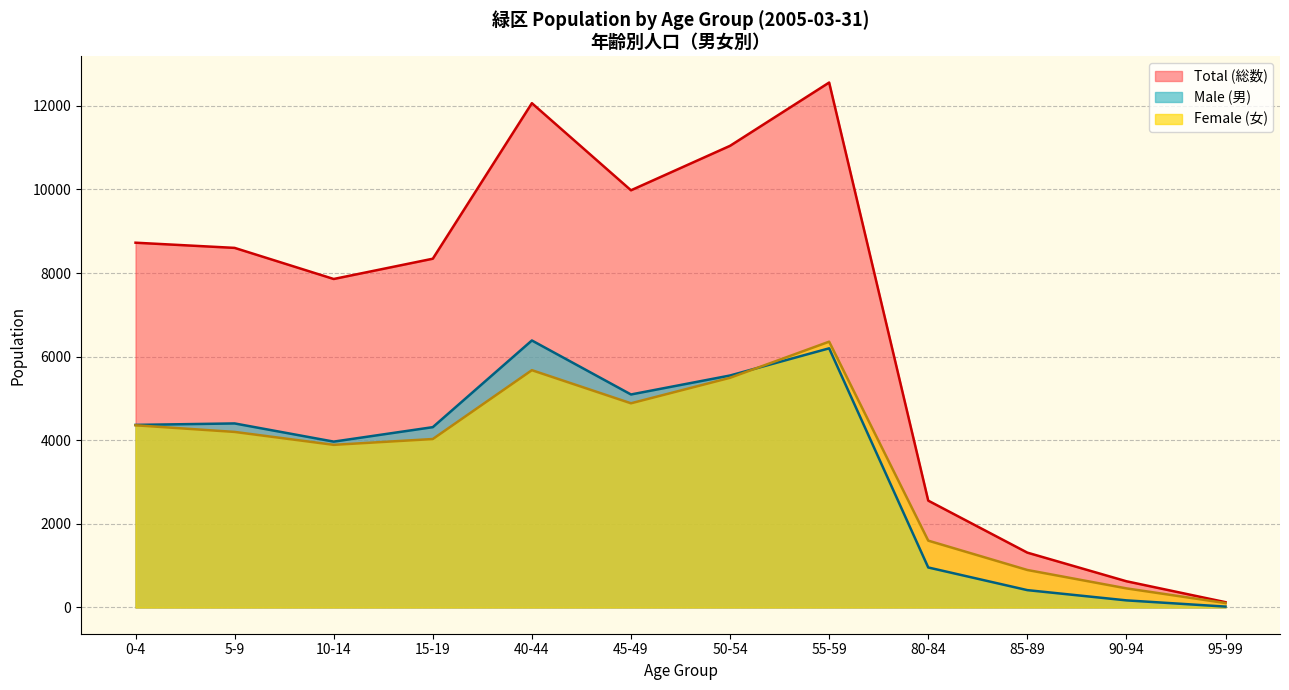

What is the value of the Female (総数) point at the 1st from the left?

4359